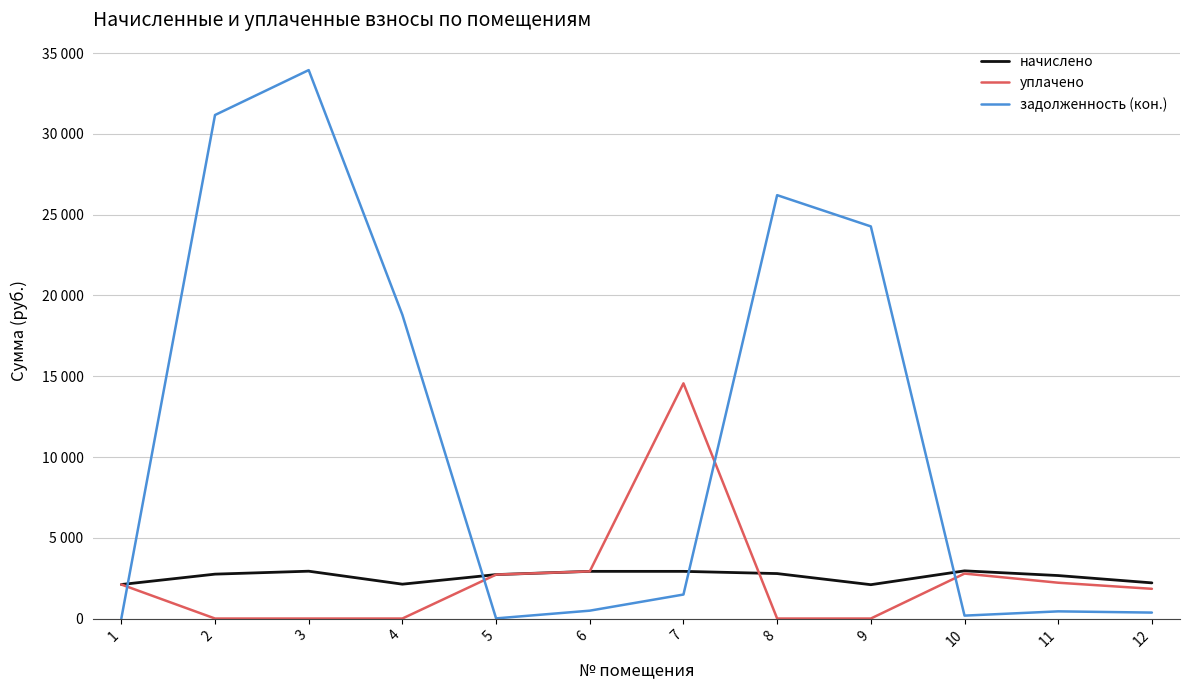

Which has a higher value, 6 or 8?

6